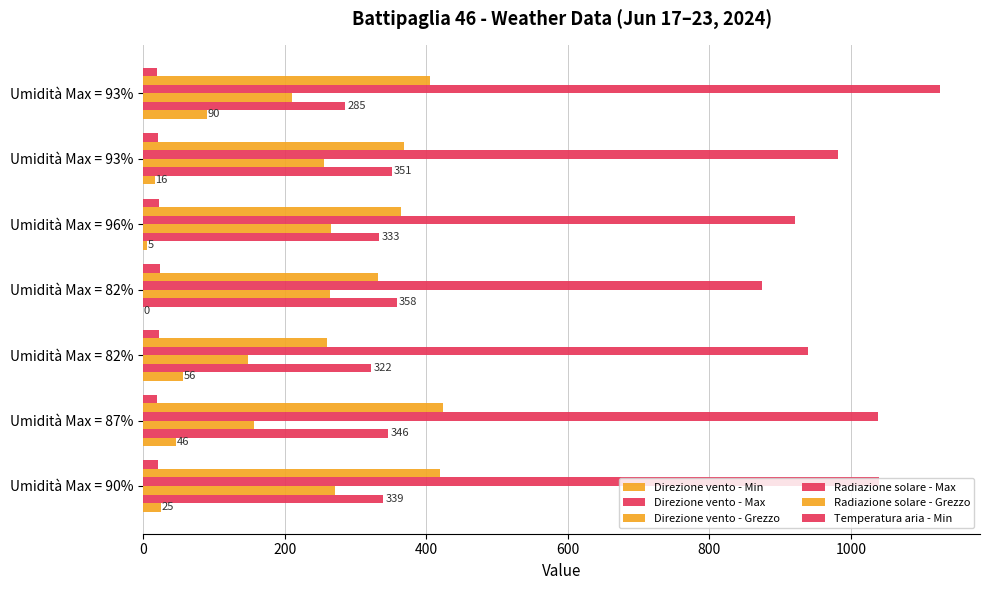

Count the number of categories in the chart.

7